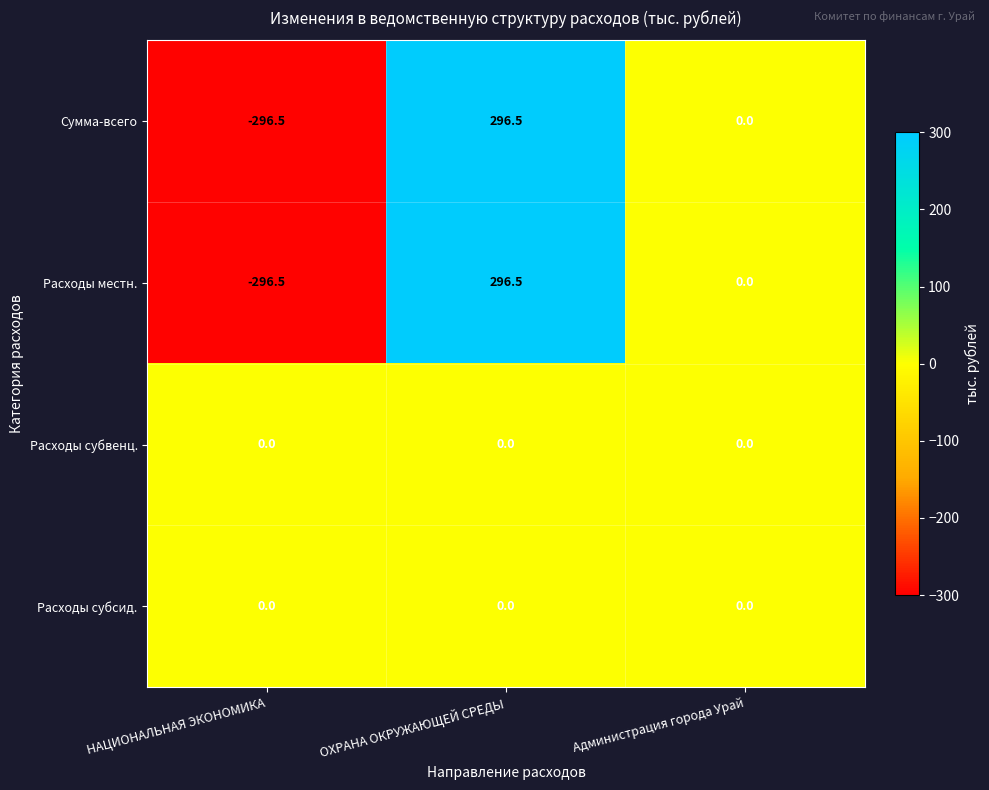

Reading left to right, list all the values displayed in this chart.

Сумма-всего: НАЦИОНАЛЬНАЯ ЭКОНОМИКА=-296.5	ОХРАНА ОКРУЖАЮЩЕЙ СРЕДЫ=296.5	Администрация города Урай=0.0
Расходы местн.: НАЦИОНАЛЬНАЯ ЭКОНОМИКА=-296.5	ОХРАНА ОКРУЖАЮЩЕЙ СРЕДЫ=296.5	Администрация города Урай=0.0
Расходы субвенц.: НАЦИОНАЛЬНАЯ ЭКОНОМИКА=0.0	ОХРАНА ОКРУЖАЮЩЕЙ СРЕДЫ=0.0	Администрация города Урай=0.0
Расходы субсид.: НАЦИОНАЛЬНАЯ ЭКОНОМИКА=0.0	ОХРАНА ОКРУЖАЮЩЕЙ СРЕДЫ=0.0	Администрация города Урай=0.0